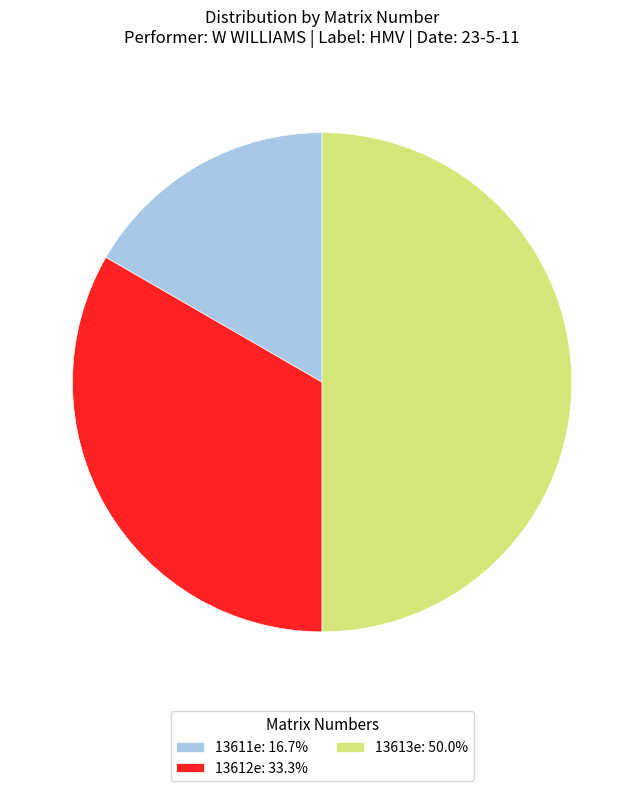

Which slice is the smallest?

13611e